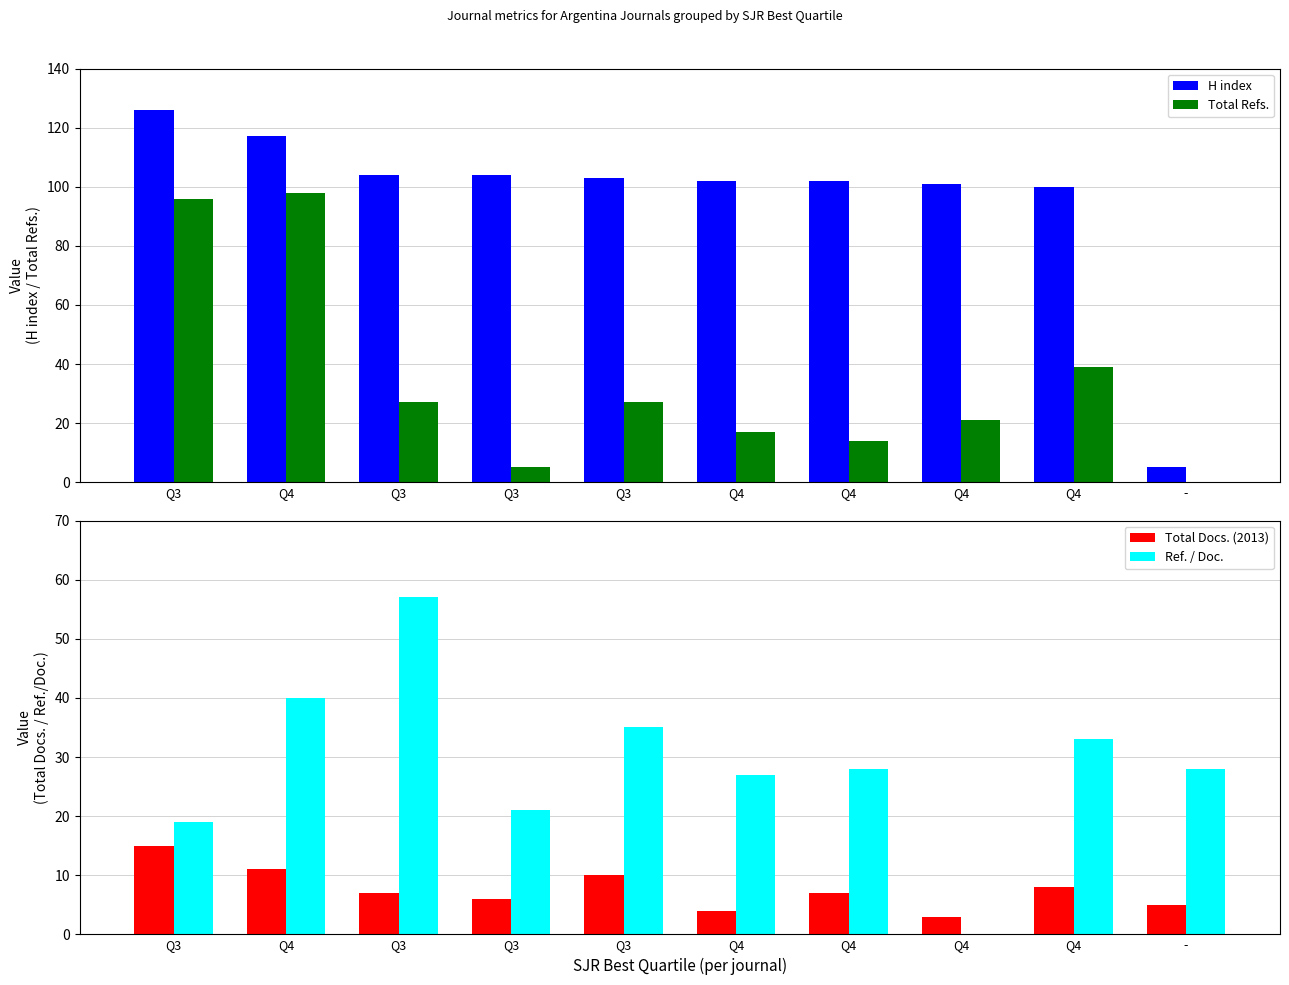

Which series has the largest range (max minus min)?

H index